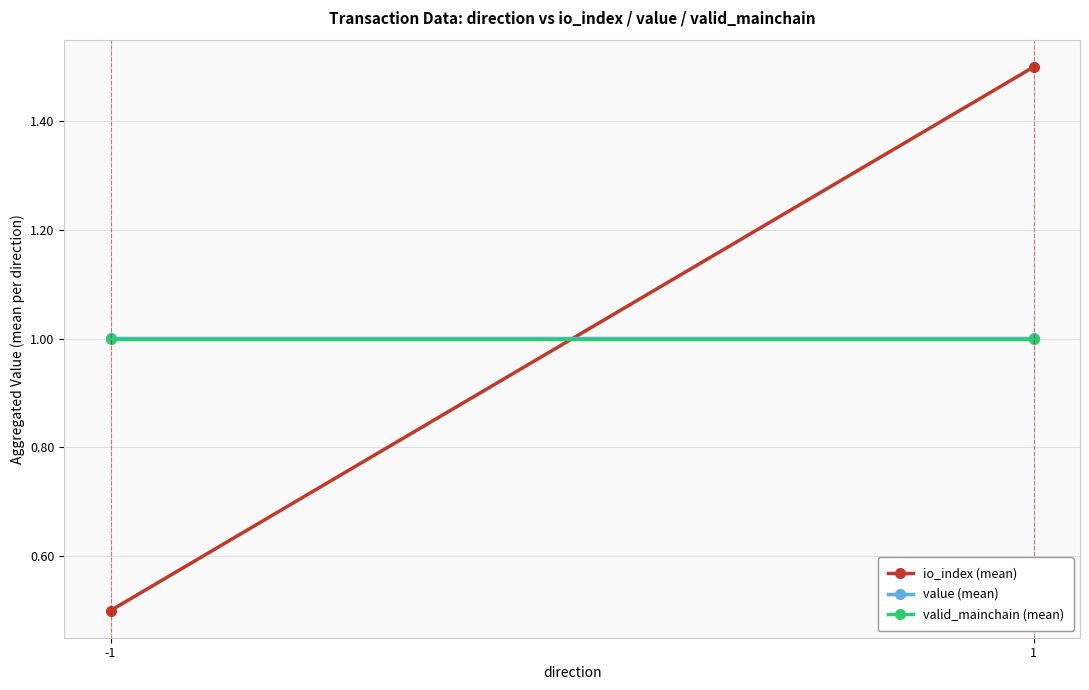

Which series has the largest total across all categories?

value (mean)